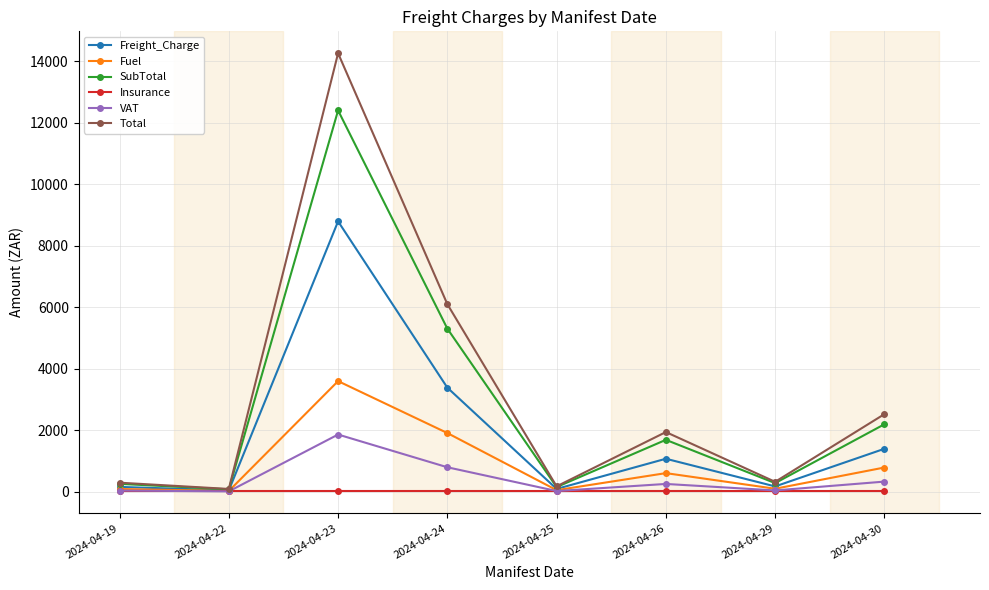

What is the maximum value shown in the chart?

14252.6